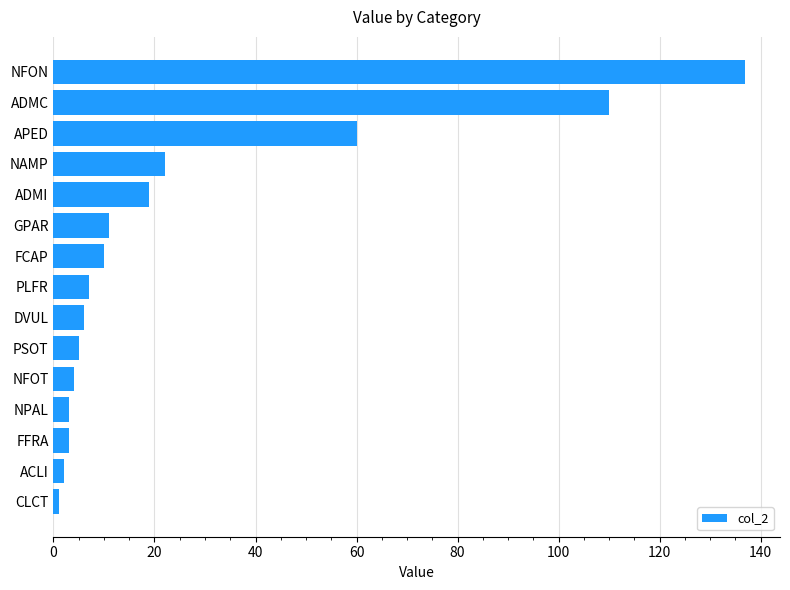

How many data points does each series have?

15